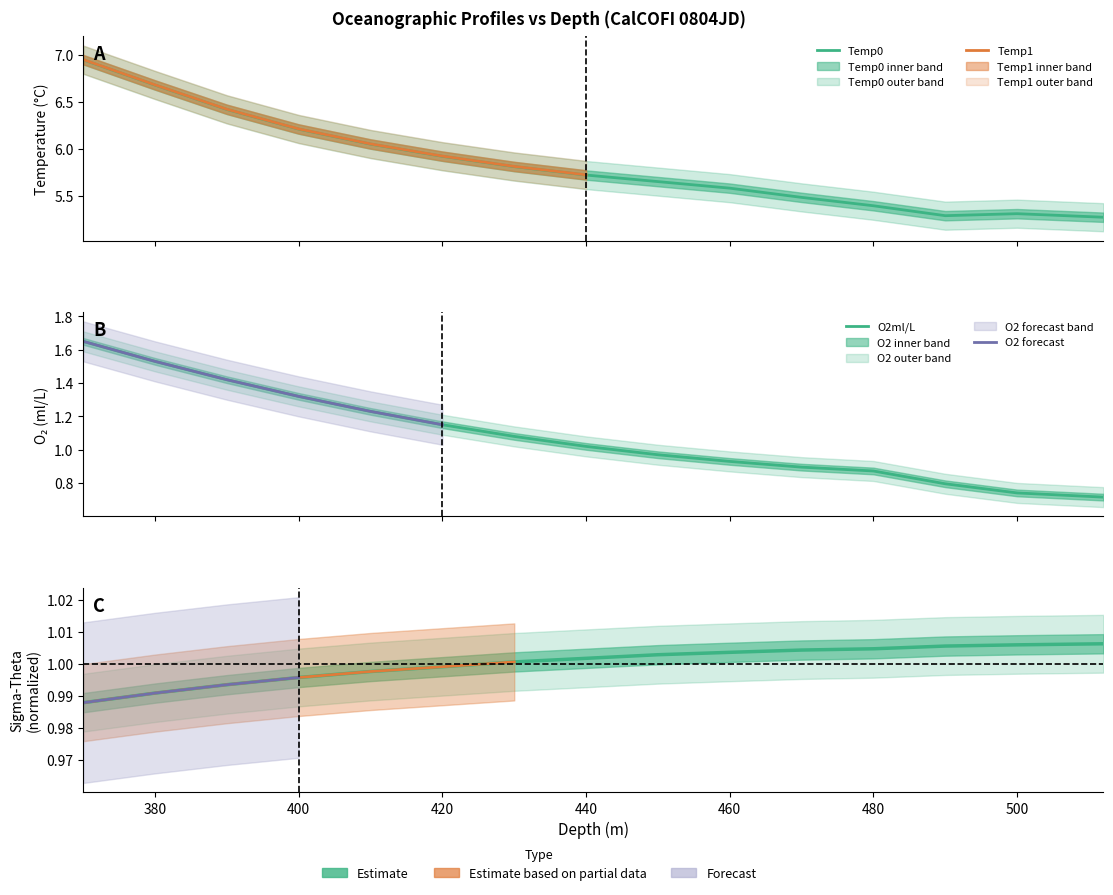

True or false: O2ml/L and Temp0 cross at least once.

False